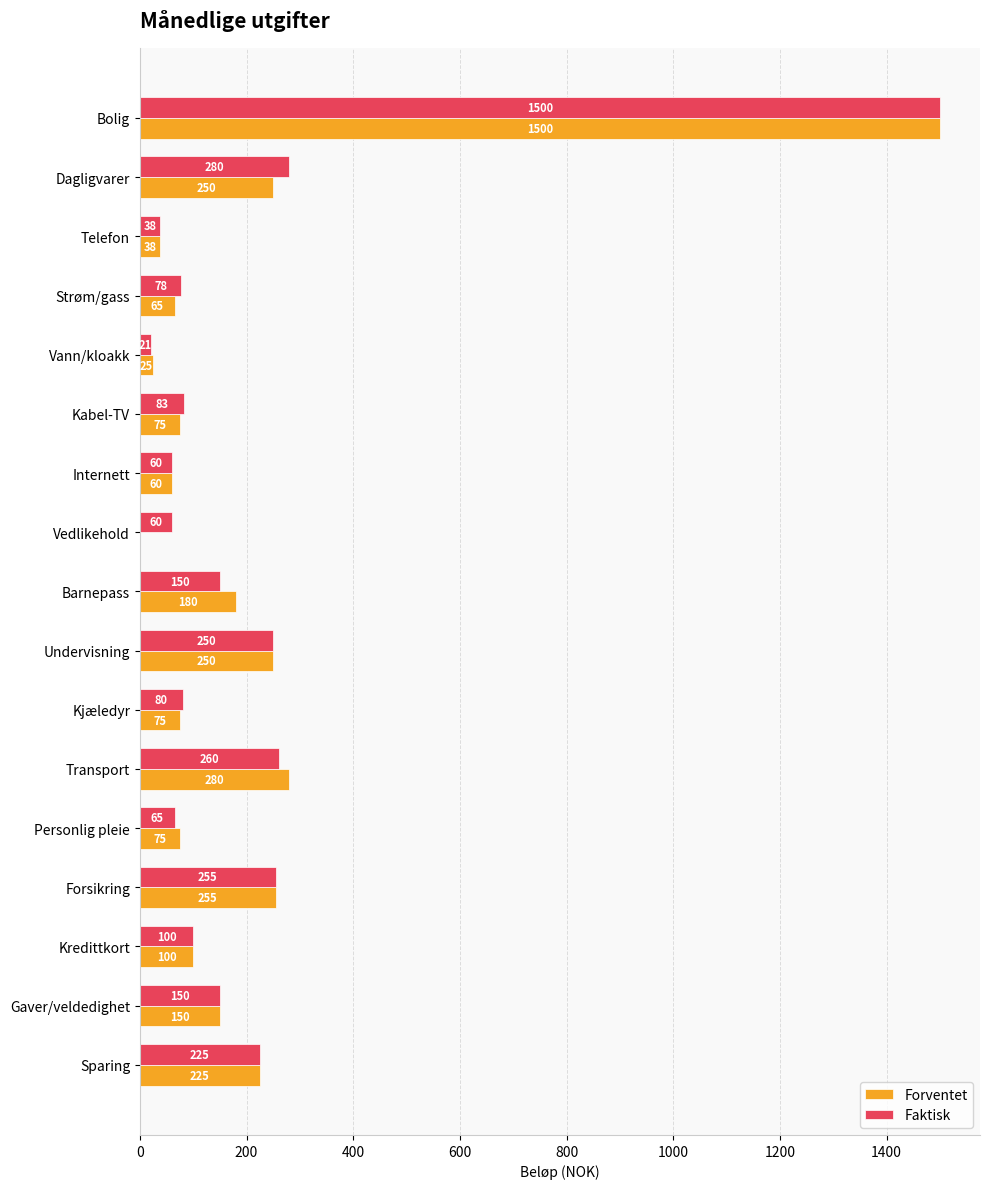

The Faktisk series shows 80 at Kjæledyr. True or false?

True